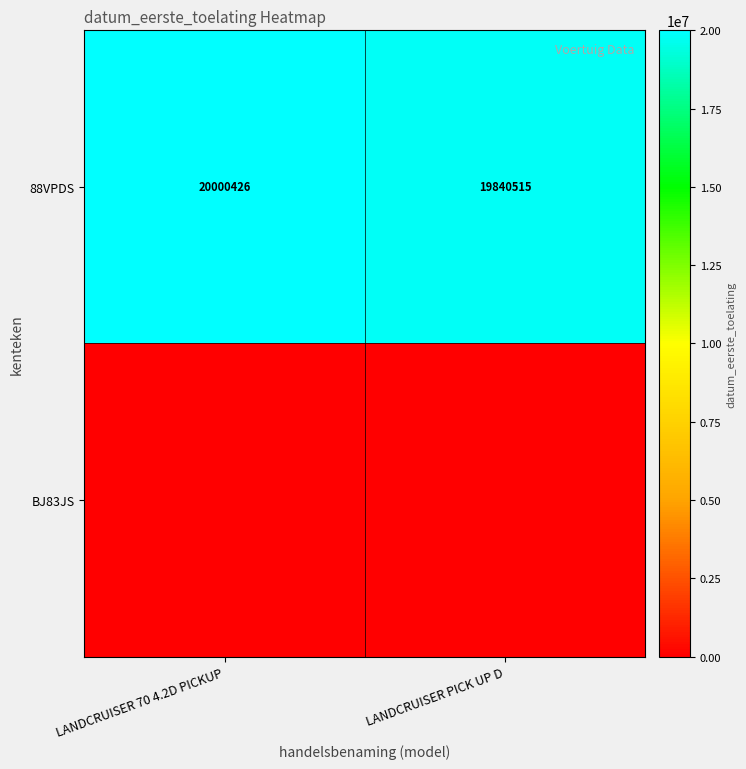

What is the difference between the 88VPDS values at LANDCRUISER 70 4.2D PICKUP and LANDCRUISER PICK UP D?

159911